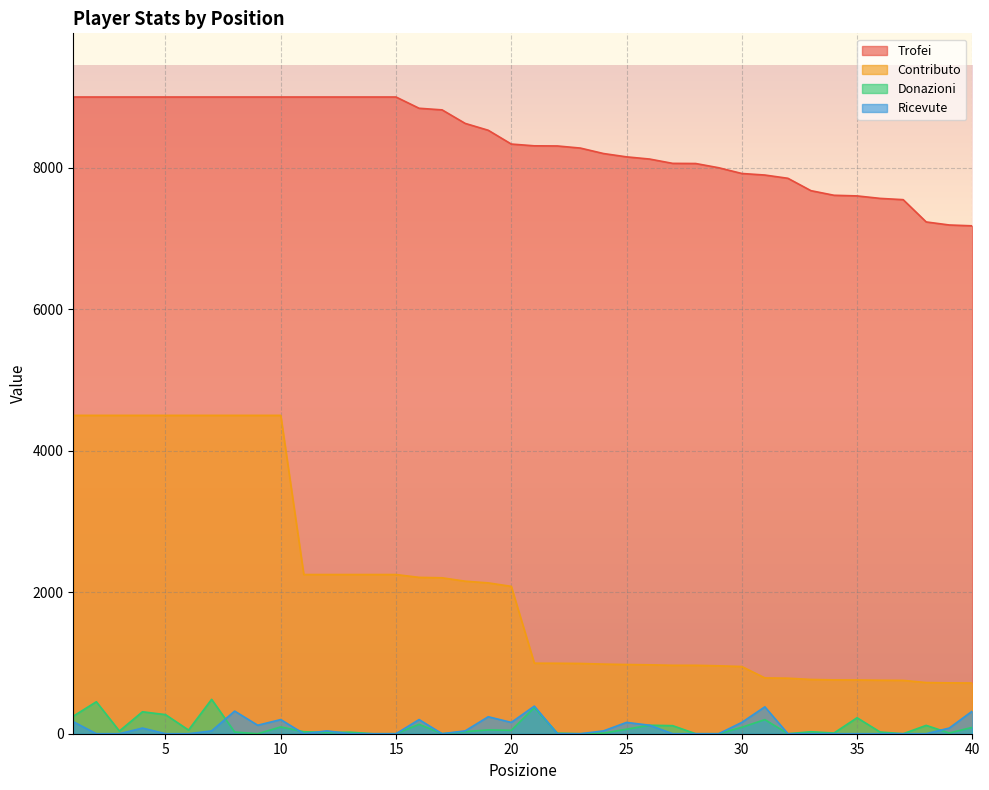

Reading left to right, extract all data points from this chart.

Trofei: 9000	9000	9000	9000	9000	9000	9000	9000	9000	9000	9000	9000	9000	9000	9000	8841	8818	8627	8530	8335	8310	8308	8278	8201	8154	8123	8062	8060	8000	7919	7897	7851	7676	7611	7602	7567	7549	7234	7191	7179
Contributo: 4500	4500	4500	4500	4500	4500	4500	4500	4500	4500	2250	2250	2250	2250	2250	2210	2204	2156	2132	2083	997	996	993	984	978	974	967	967	960	950	789	785	767	761	760	756	754	723	719	717
Donazioni: 248	452	38	310	270	52	486	24	0	96	28	18	22	0	0	133	0	30	54	48	368	8	0	8	64	120	114	0	0	91	199	0	28	10	226	24	0	118	10	90
Ricevute: 170	0	0	80	0	0	40	320	120	200	0	40	0	0	0	200	0	40	240	160	390	0	0	40	160	120	0	0	0	160	380	0	0	0	0	0	0	0	80	320